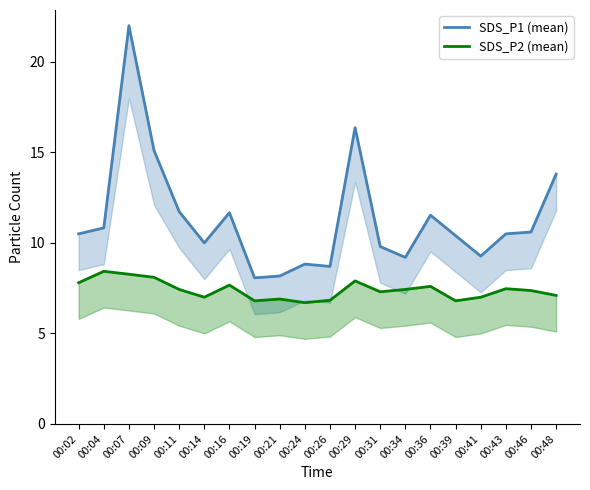

At which label does SDS_P1 (mean) first exceed 10?

00:02